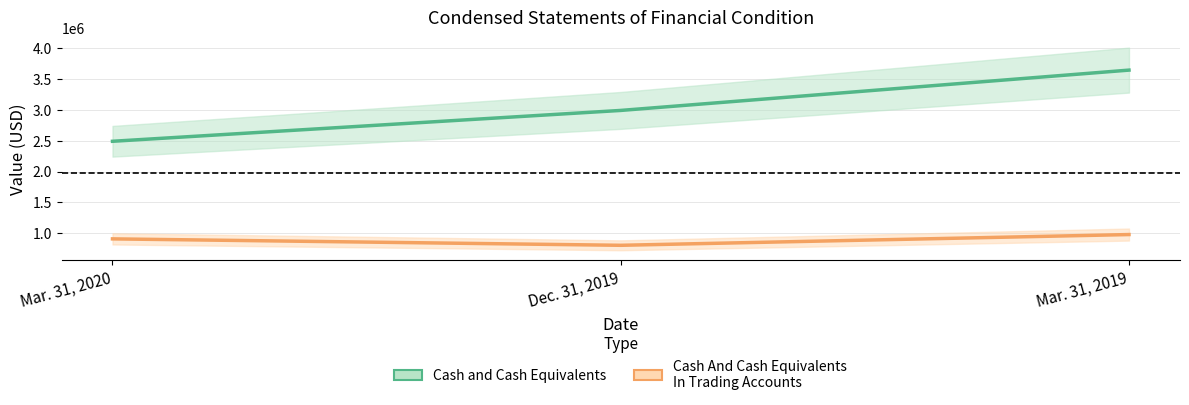

Which category has the lowest value in the Cash and Cash Equivalents series?

Mar. 31, 2020